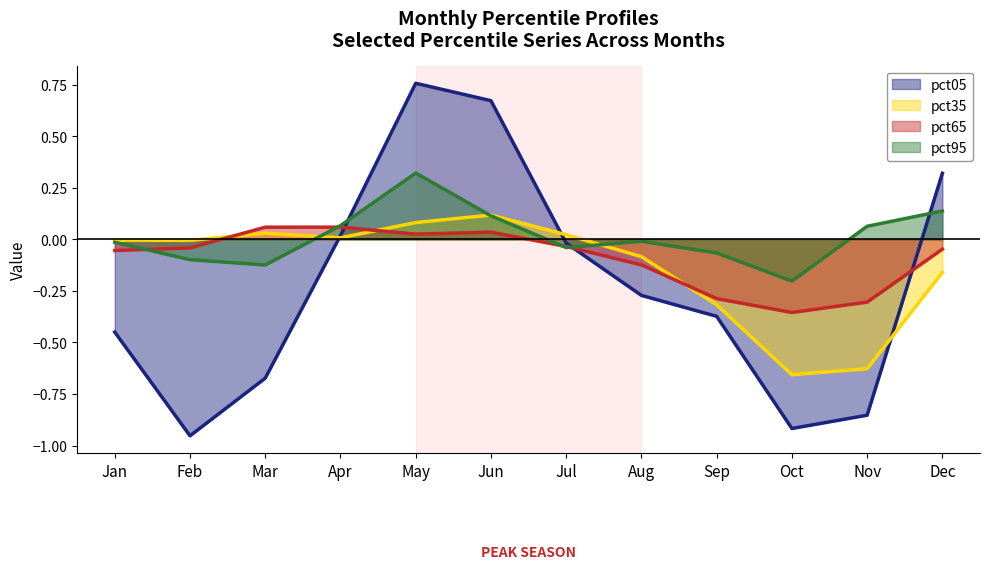

How many positive values does the pct65 series have?

4